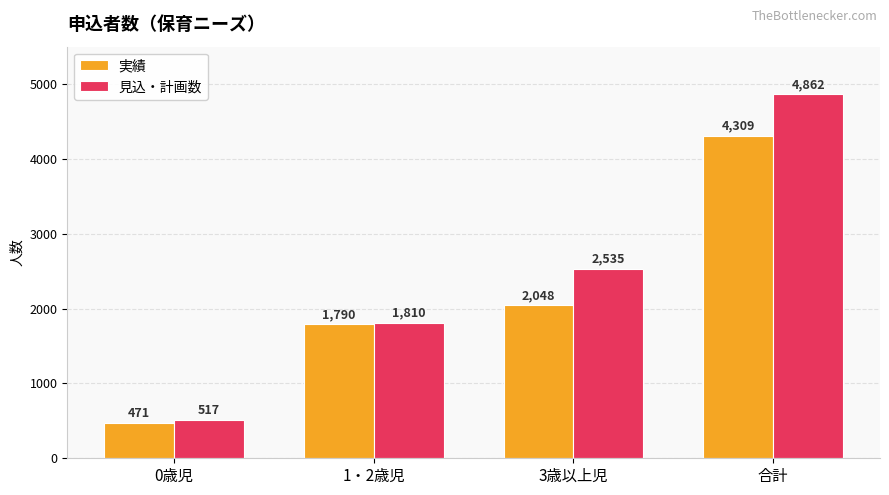

Rank the categories by 実績 value from highest to lowest.

合計, 3歳以上児, 1・2歳児, 0歳児